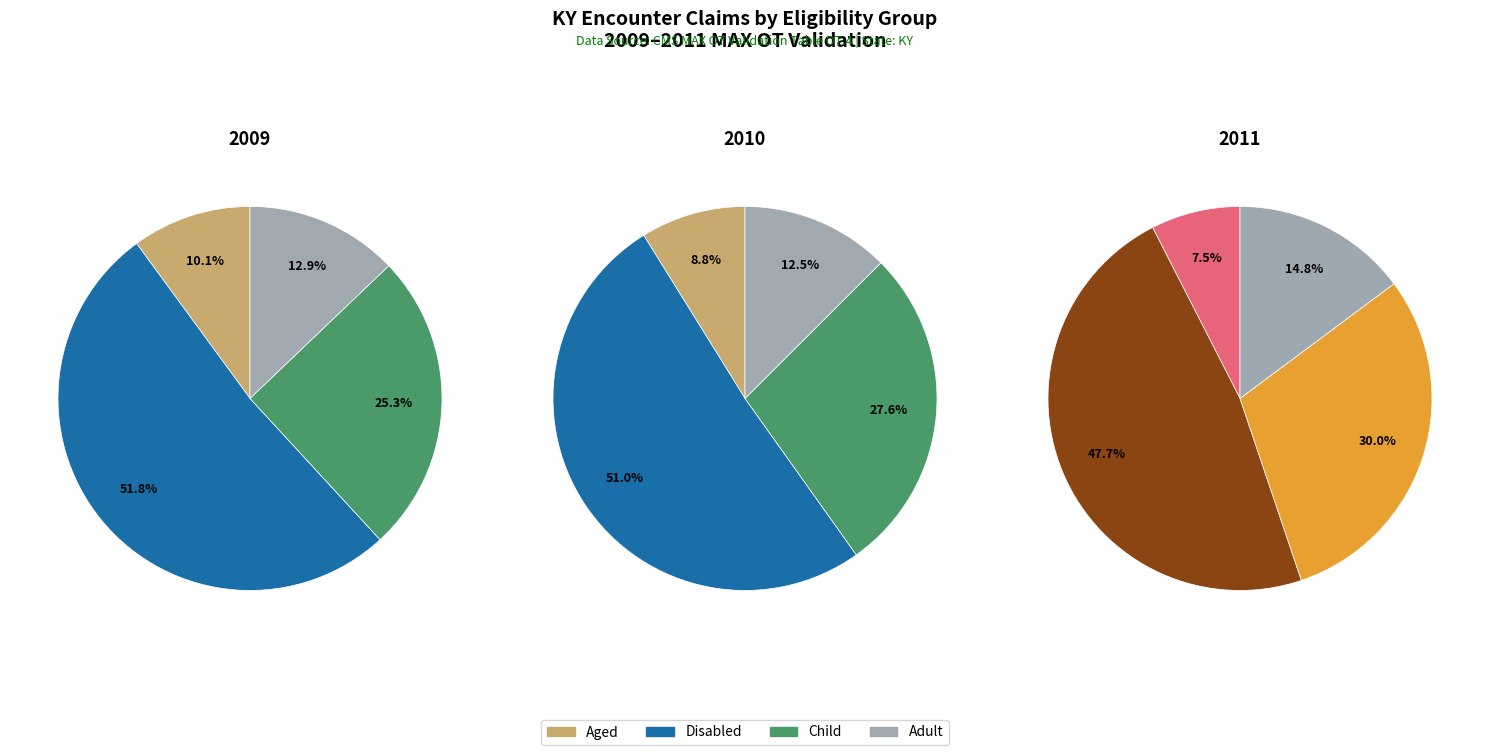

True or false: Disabled accounts for 51% of the total.

True